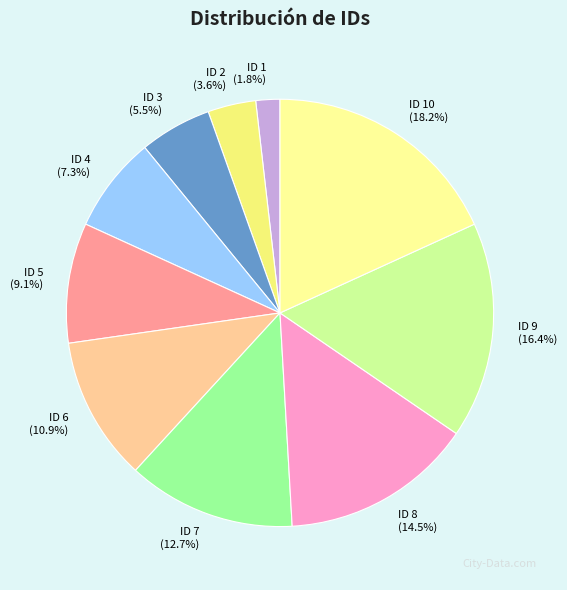

Which category has the biggest portion of the pie?

ID 10